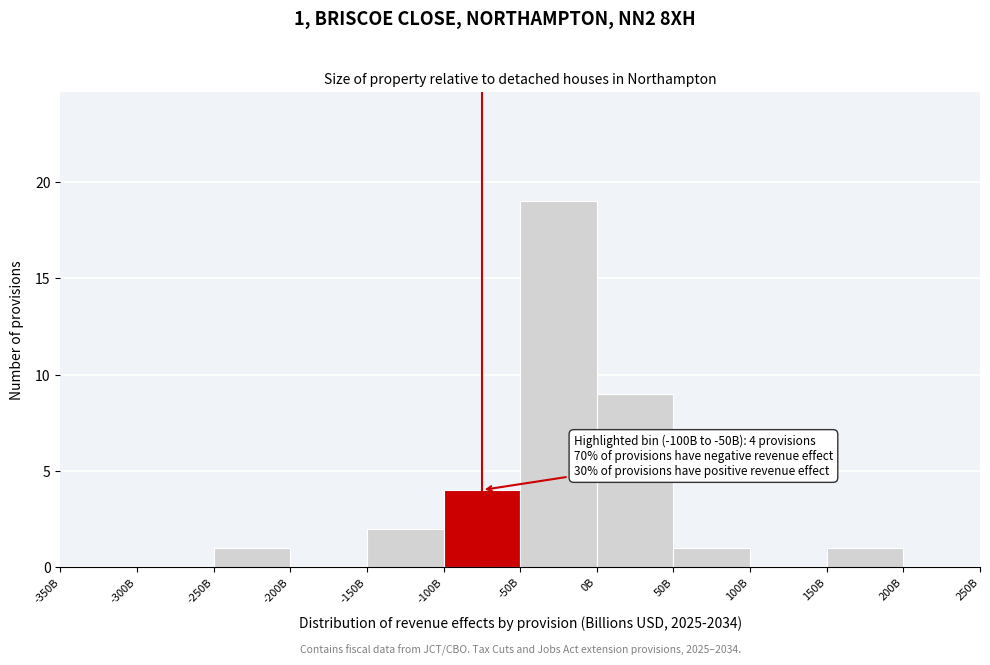

Reading left to right, list all the values displayed in this chart.

-350B=0	-300B=0	-250B=1	-200B=0	-150B=2	-100B=4	-50B=19	0B=9	50B=1	100B=0	150B=1	200B=0